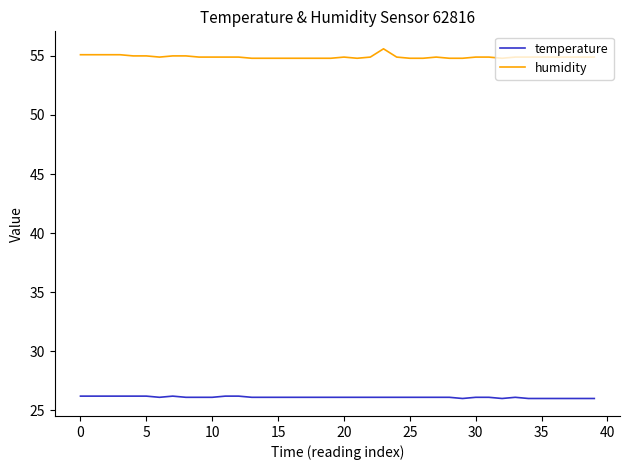

Which series has the largest range (max minus min)?

humidity